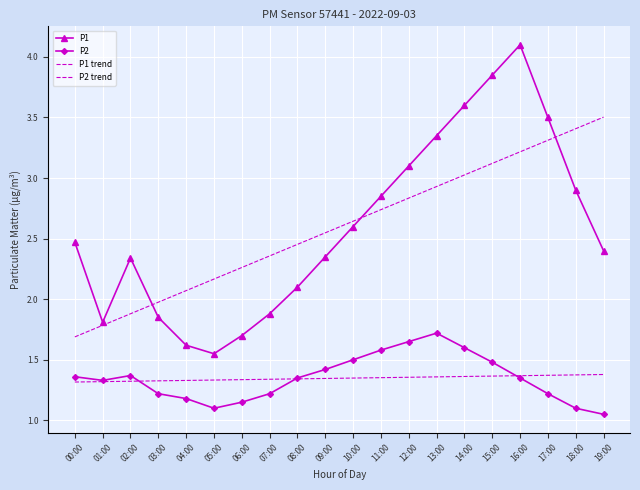

True or false: P1 trend has more than 1 interior local peaks.

False